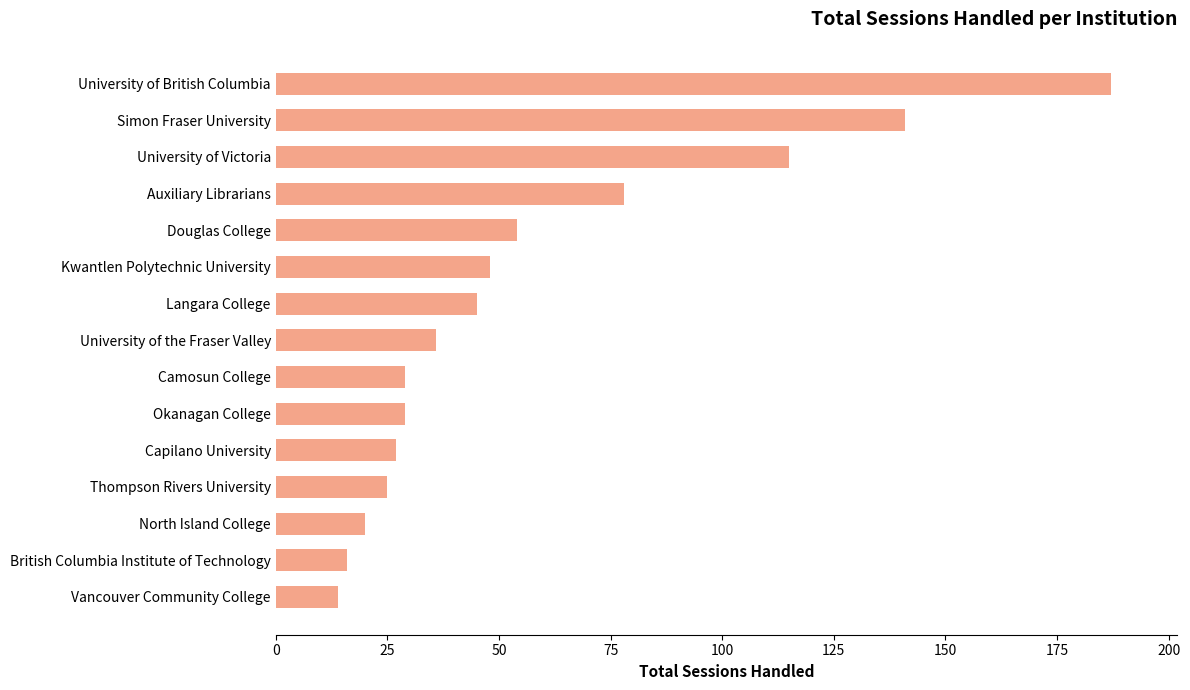

The chart shows a value of 115 at University of Victoria. True or false?

True